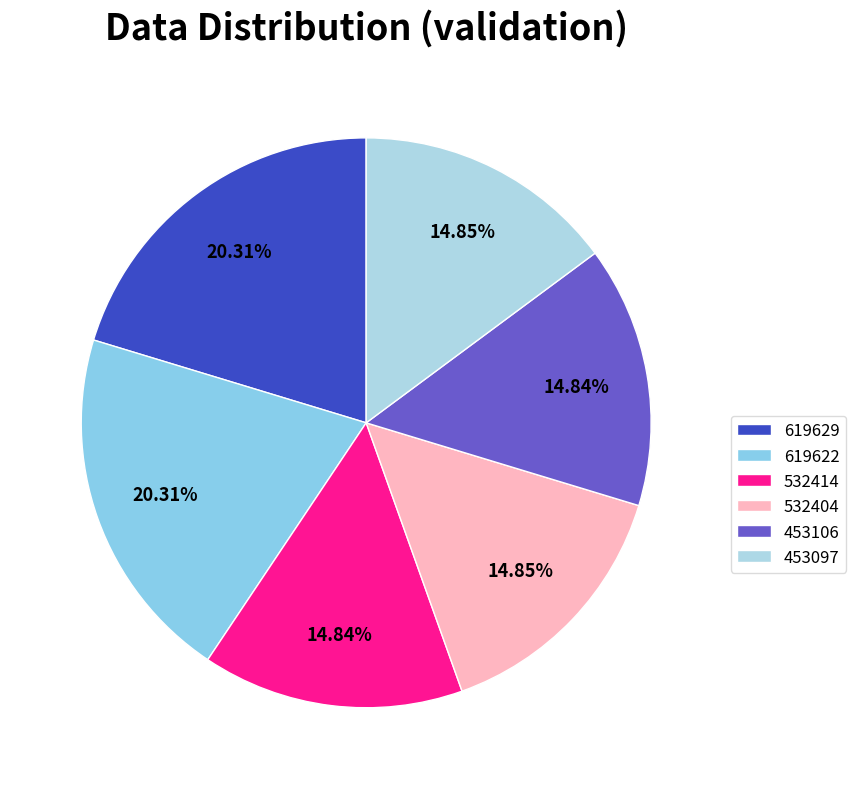

To the nearest percent, what is the difference between the 532414 and 619629 slice percentages?

5%